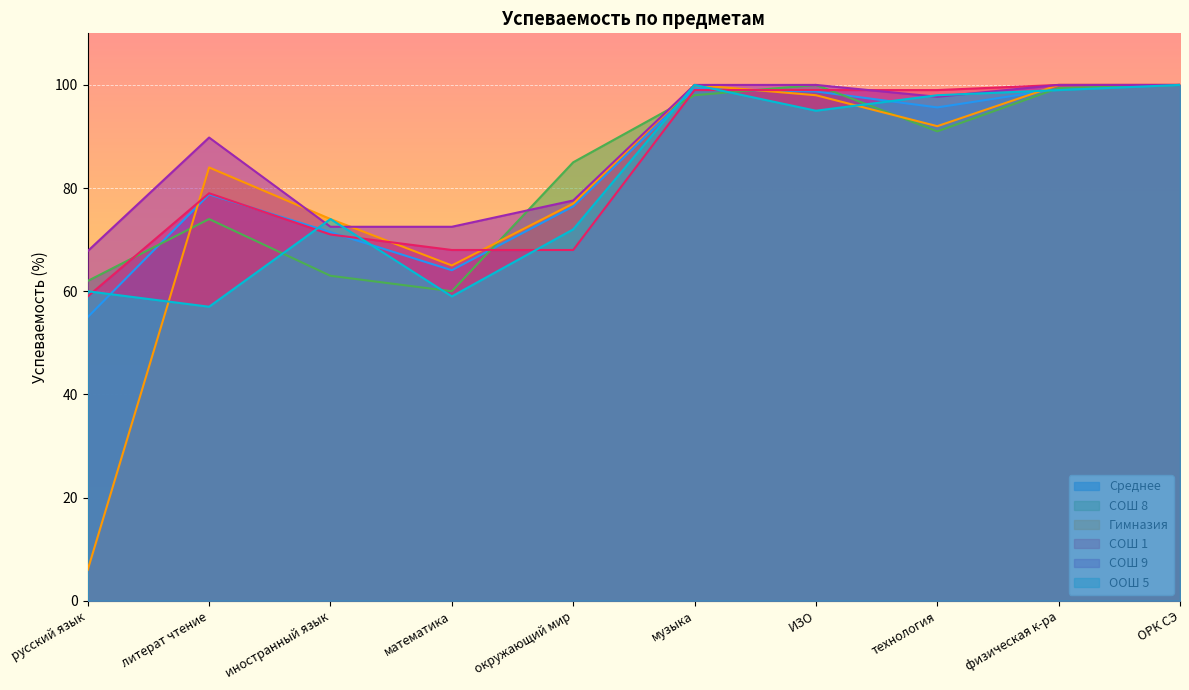

Where does the Гимназия series first go above 92?

музыка